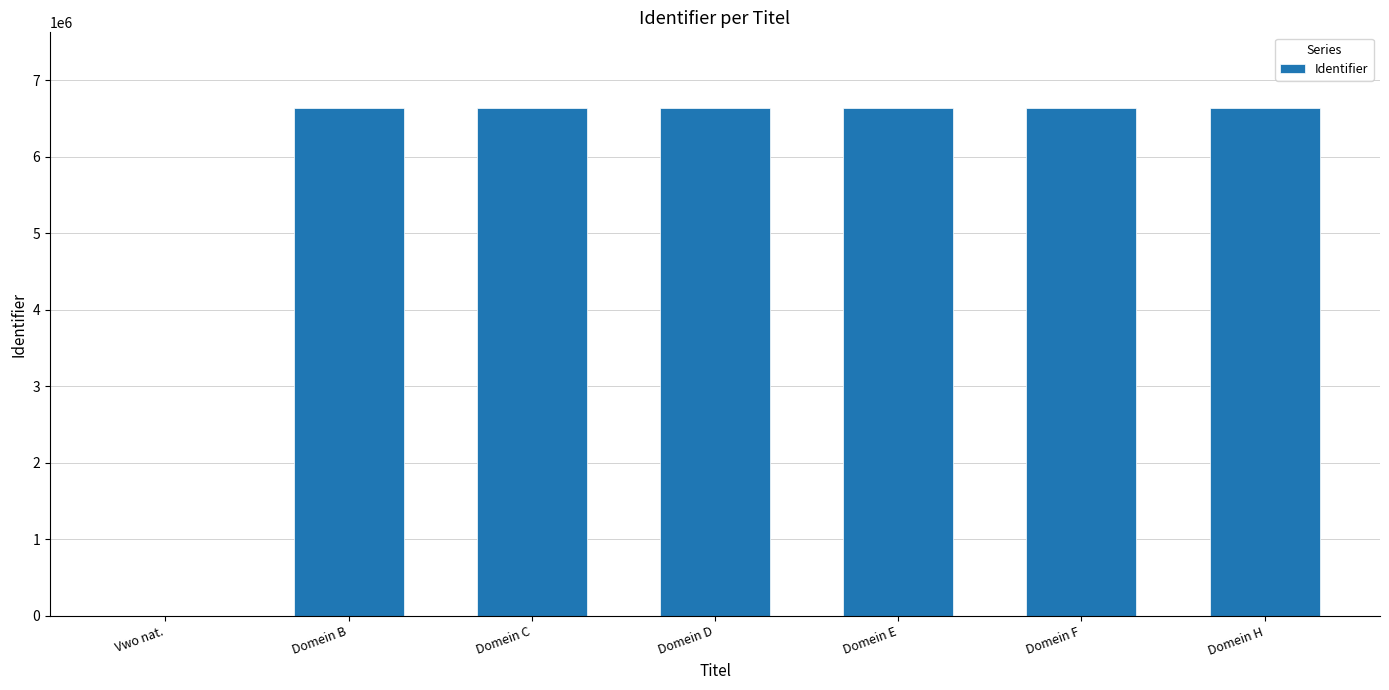

What is the sum of the values at Domein F and Domein B?

13267230